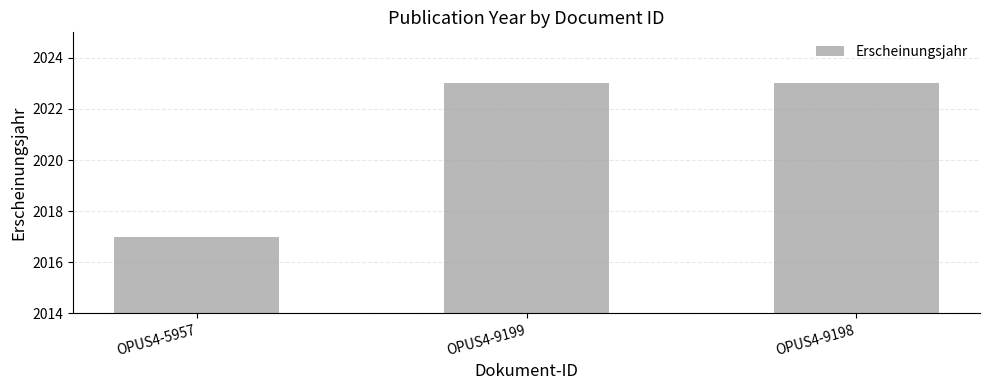

Between OPUS4-9199 and OPUS4-5957, which is larger?

OPUS4-9199